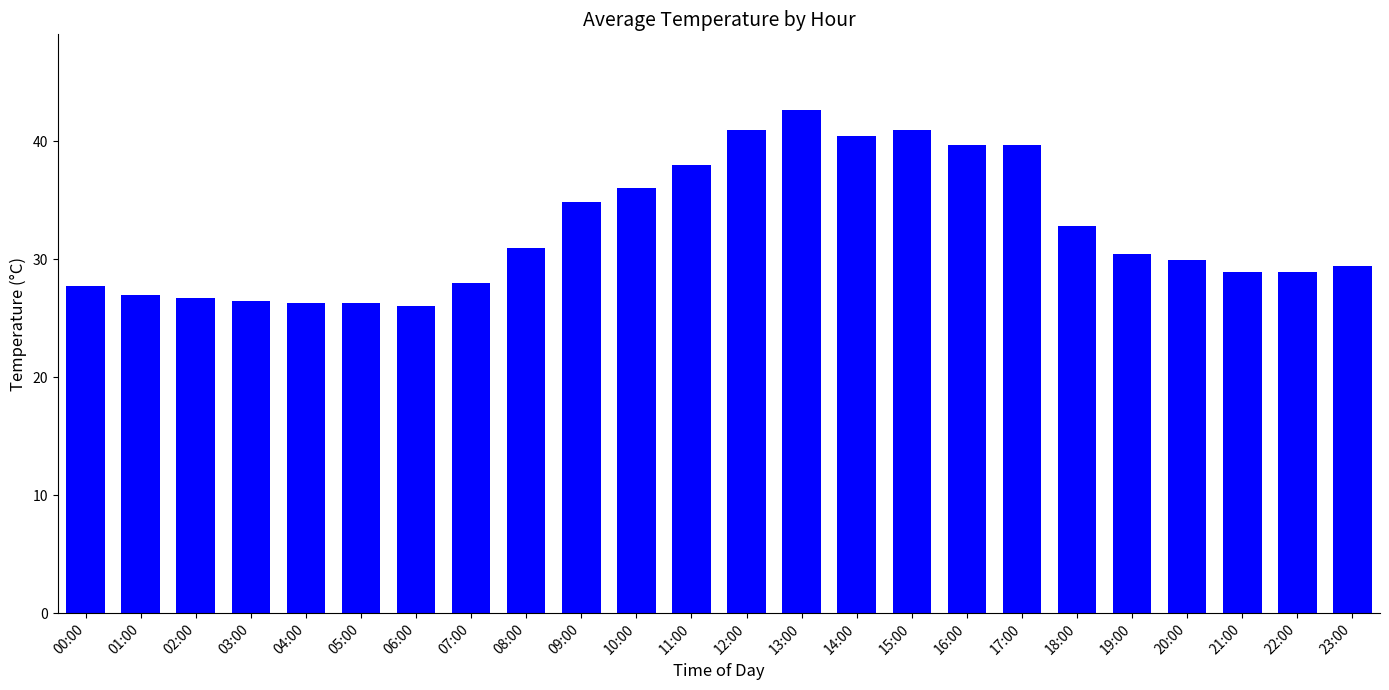

What is the change in value from 17:00 to 20:00?

-9.8